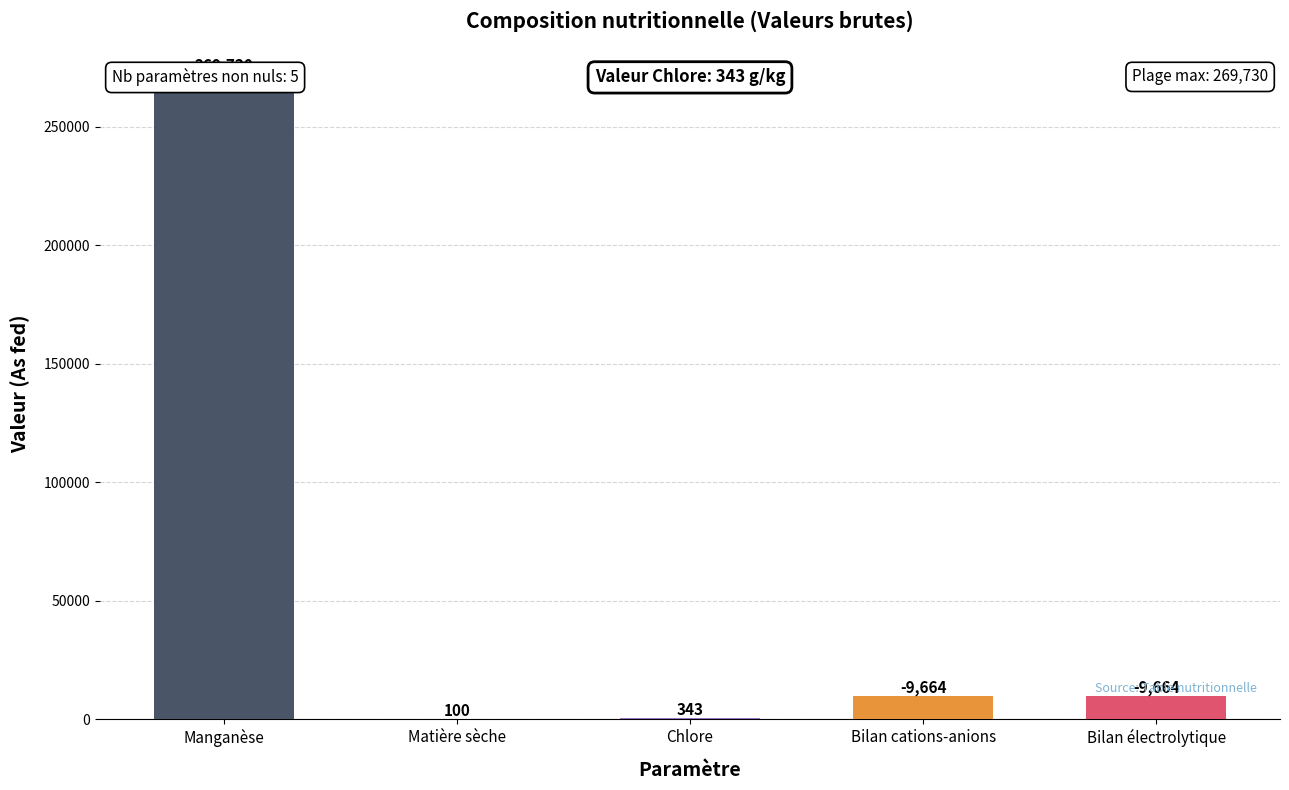

What is the label of the 1st bar from the left?

Manganèse